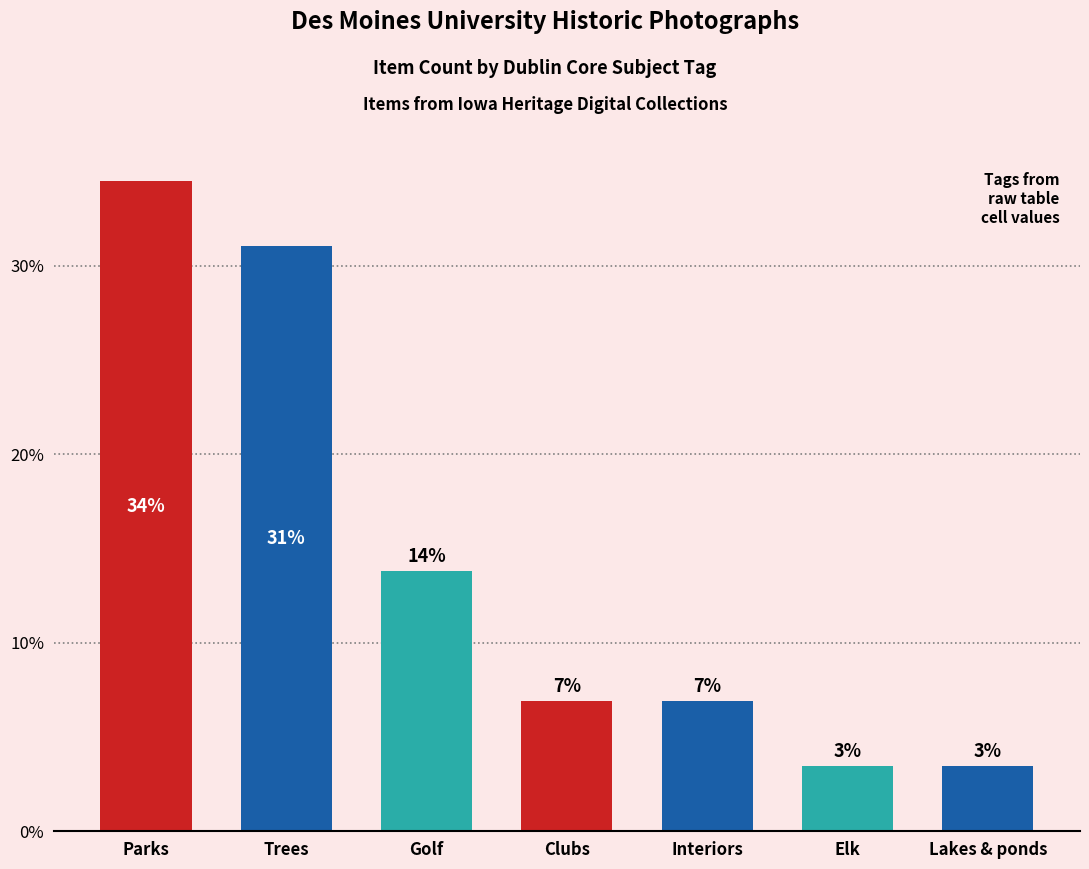

What is the greatest value displayed?

34.5